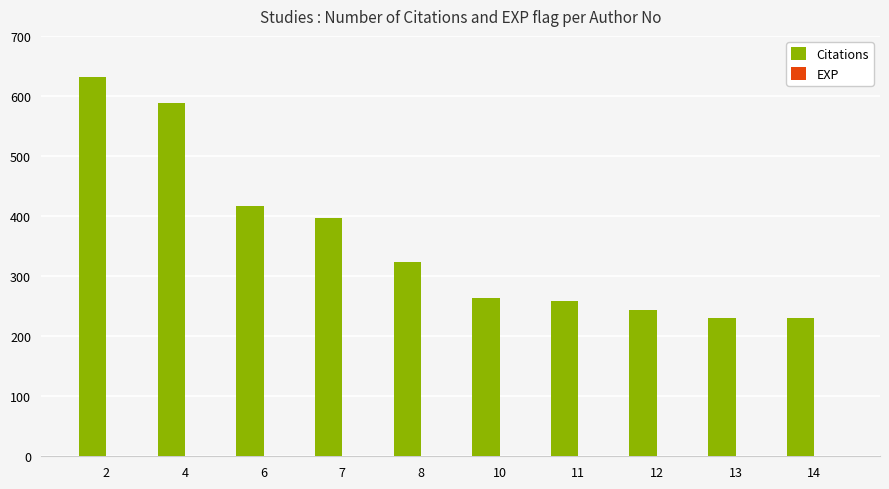

Which series has the largest total across all categories?

Citations